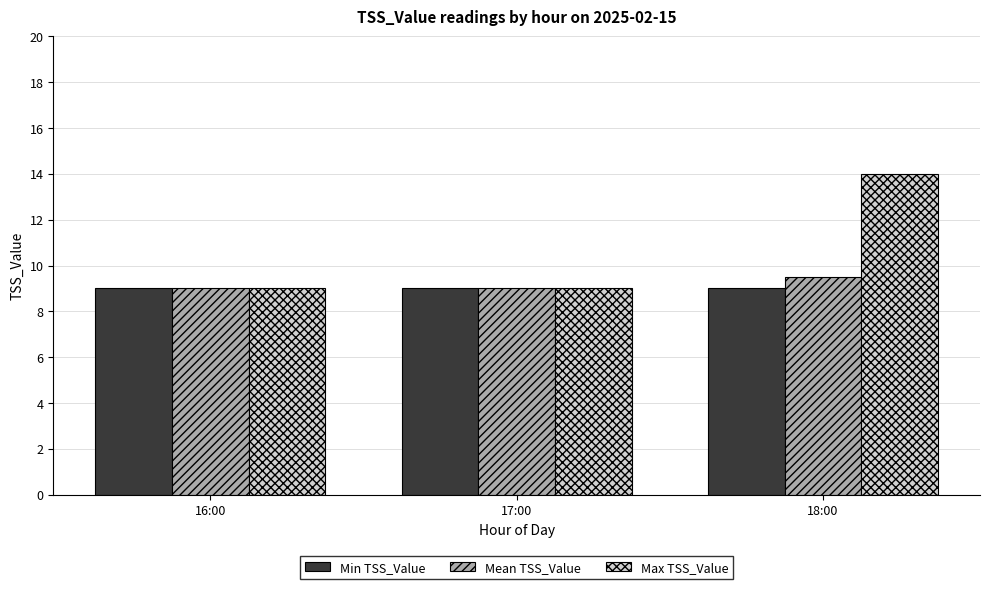

At which category is the sum across all series the highest?

18:00